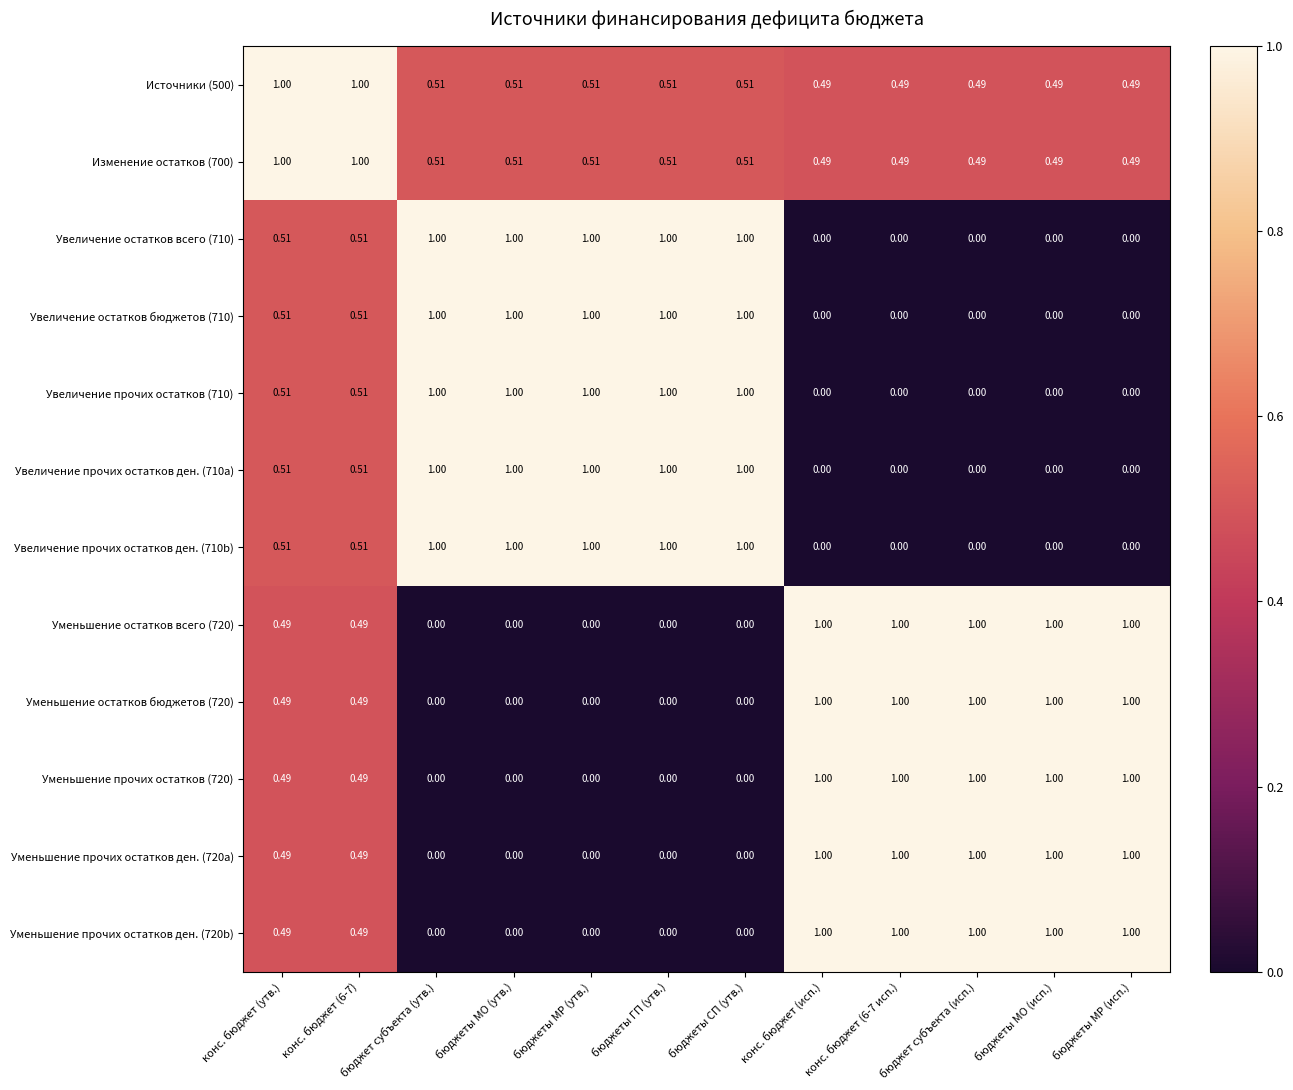

What is the difference between the highest and lowest values at конс. бюджет (утв.)?

0.5